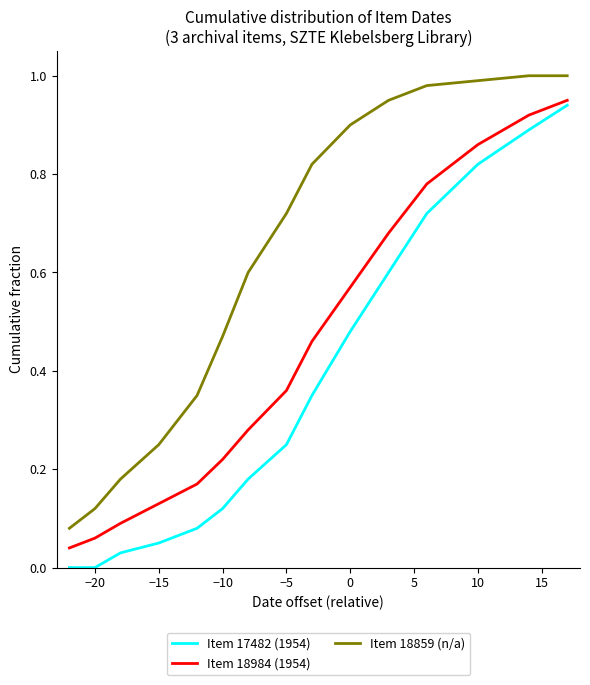

Which series has the largest range (max minus min)?

Item 17482 (1954)